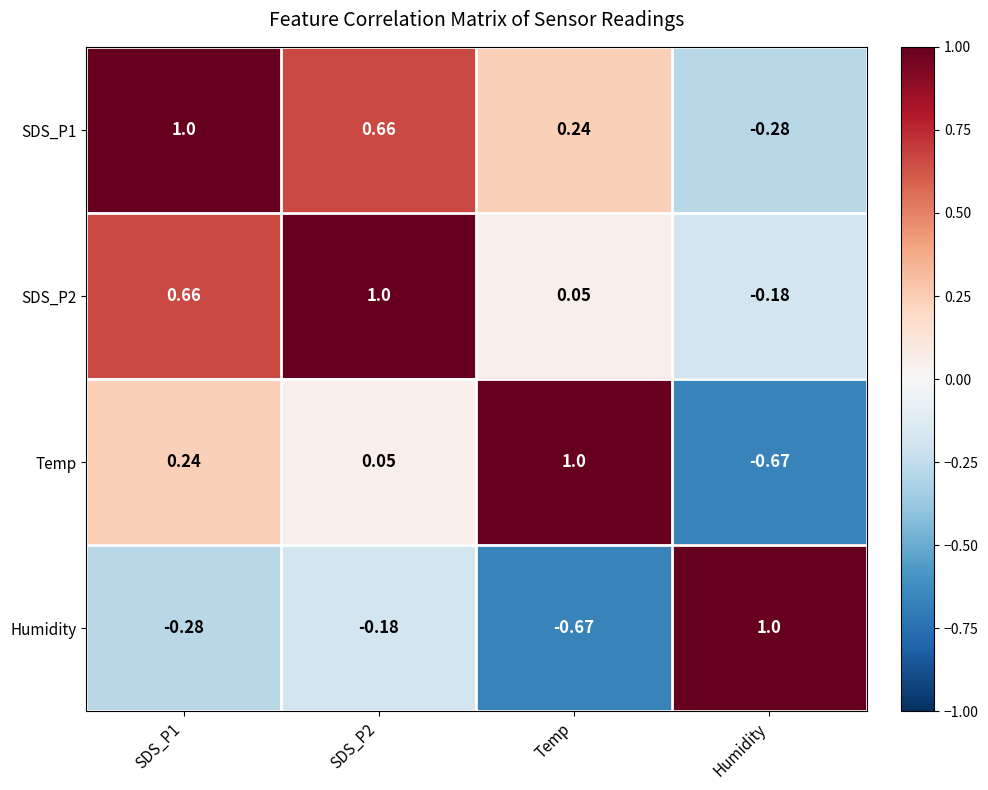

At Temp, list the series in order from smallest to largest.

Humidity, SDS_P2, SDS_P1, Temp